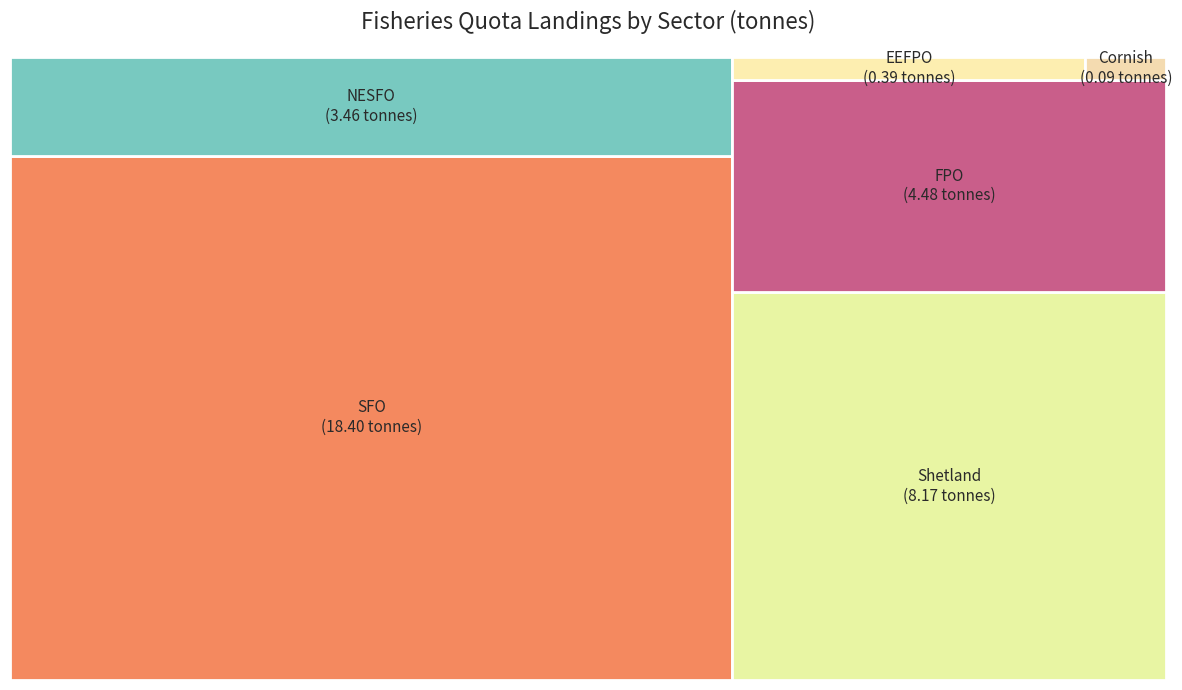

Which category has the biggest portion of the pie?

SFO